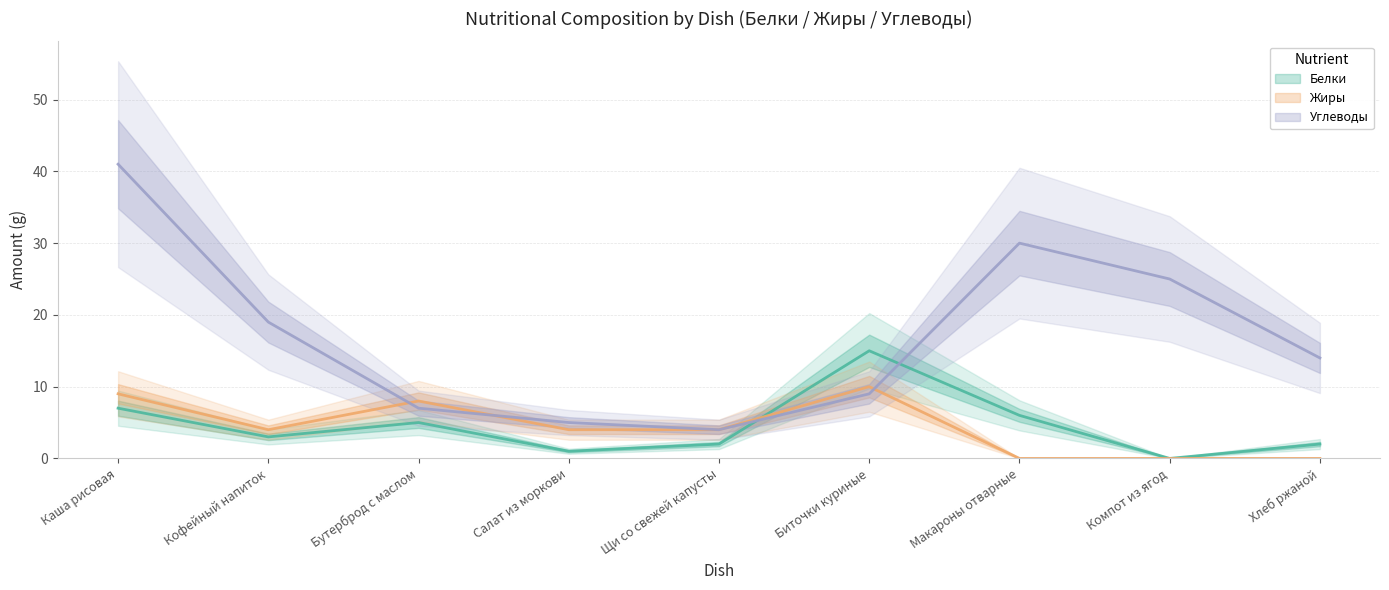

Reading right to left, transcribe all the data shown in this chart.

Белки: 2	0	6	15	2	1	5	3	7
Жиры: 0	0	0	10	4	4	8	4	9
Углеводы: 14	25	30	9	4	5	7	19	41